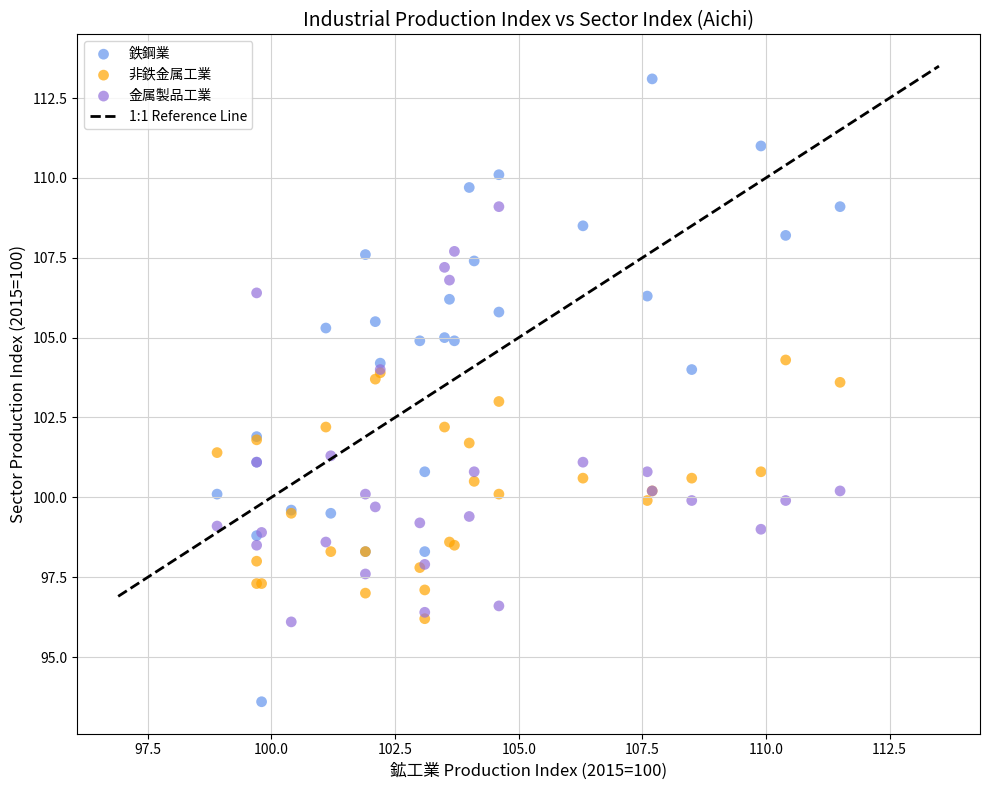

Which series contains the lowest Y value?

鉄鋼業